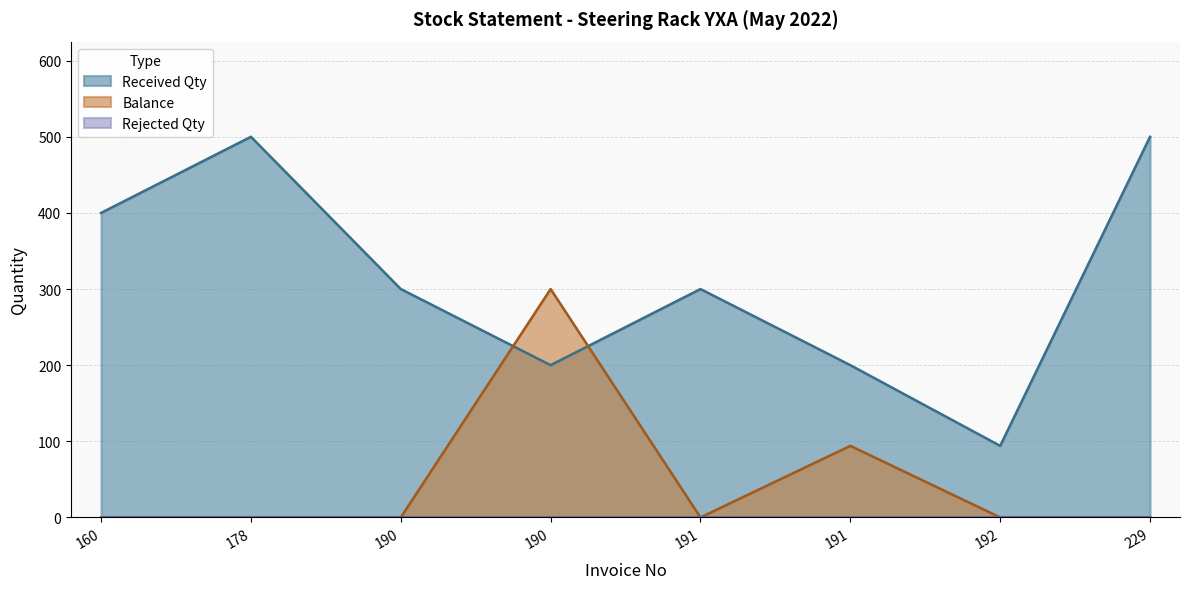

What is the ratio of the value at 191 to the value at 190?

0.3